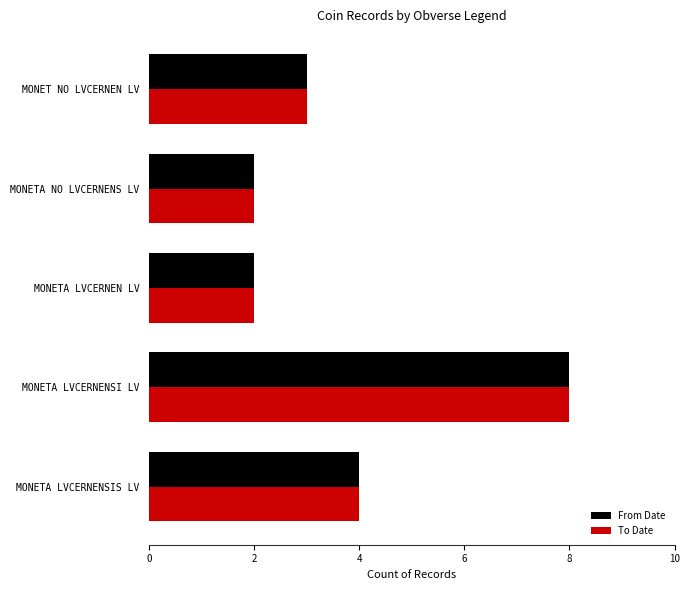

The value of To Date at MONET NO LVCERNEN LV is 3. True or false?

True